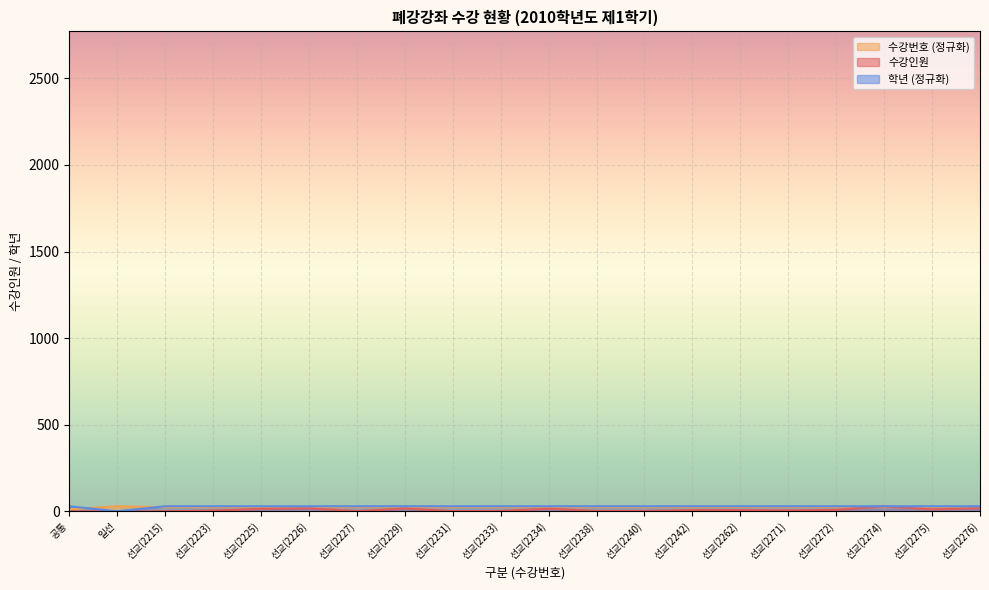

Which has a higher value, 선교(2223) or 선교(2271)?

선교(2271)